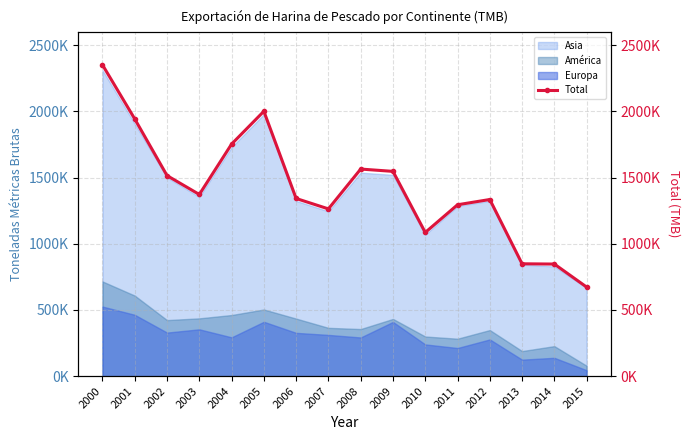

Rank the categories by value from lowest to highest.

2015, 2014, 2013, 2010, 2007, 2011, 2012, 2006, 2003, 2002, 2009, 2008, 2004, 2001, 2005, 2000